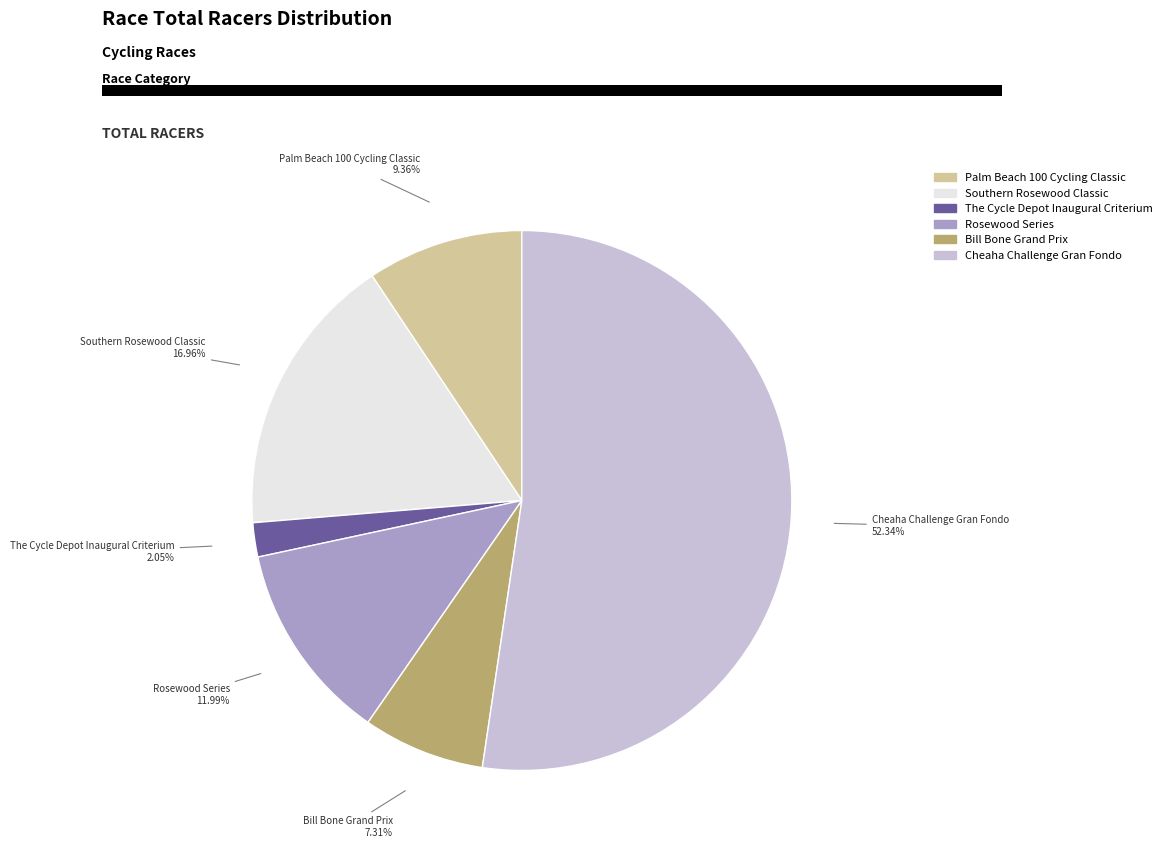

Which slice is the smallest?

The Cycle Depot Inaugural Criterium